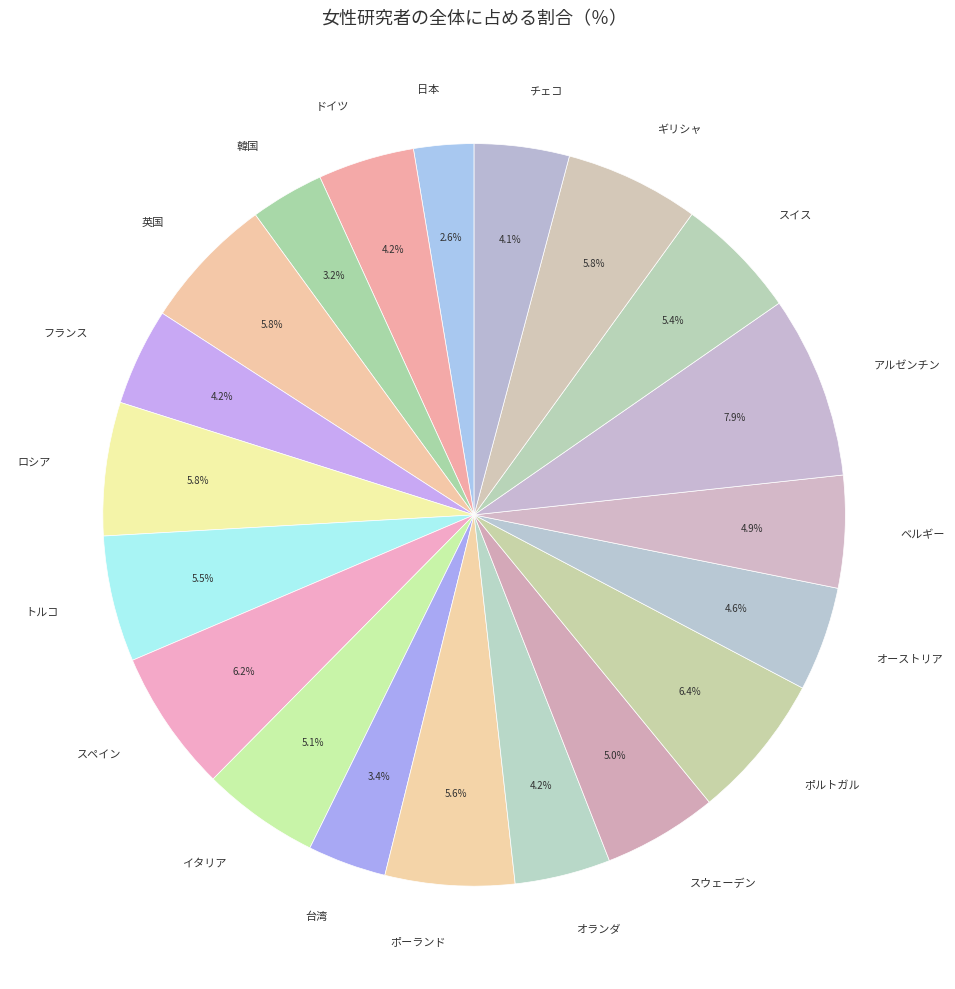

Does ベルギー represent more than half of the total?

No